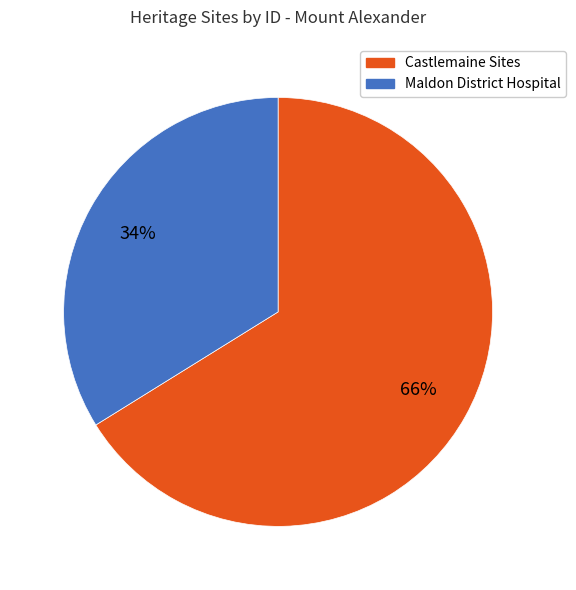

Does any single category account for the majority?

Yes